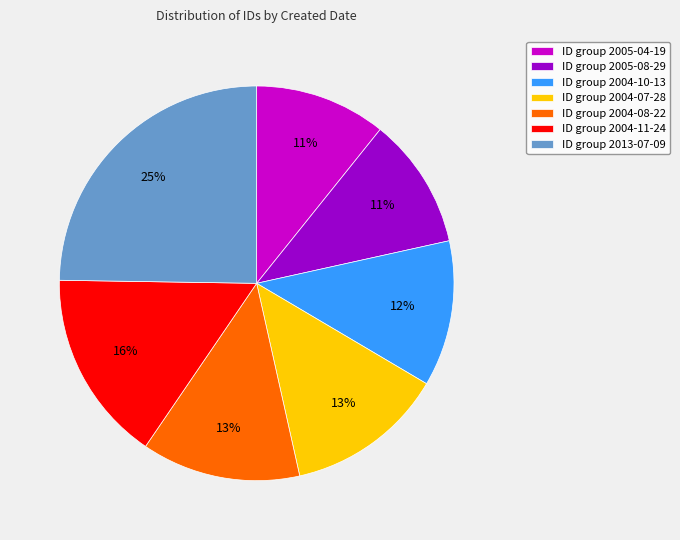

Is there any slice that represents more than half of the pie?

No